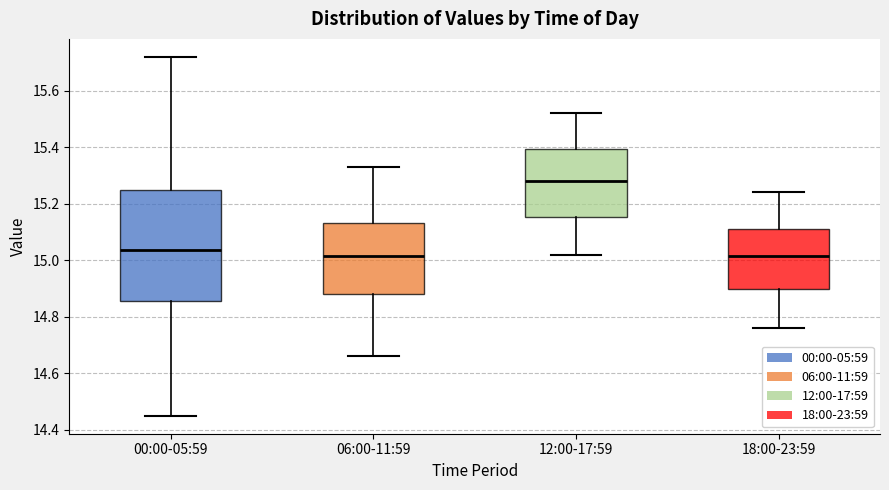

Reading left to right, read every box against the y-axis: the position of its median line, the range the box covers, and the ends of its whiskers. The values are not printed on the chart, so give them approximately, as read against the axis.

00:00-05:59: median 15.04, box 14.86 to 15.26, whiskers 14.46 to 15.72
06:00-11:59: median 15.02, box 14.88 to 15.14, whiskers 14.66 to 15.34
12:00-17:59: median 15.28, box 15.16 to 15.40, whiskers 15.02 to 15.52
18:00-23:59: median 15.02, box 14.90 to 15.12, whiskers 14.76 to 15.24